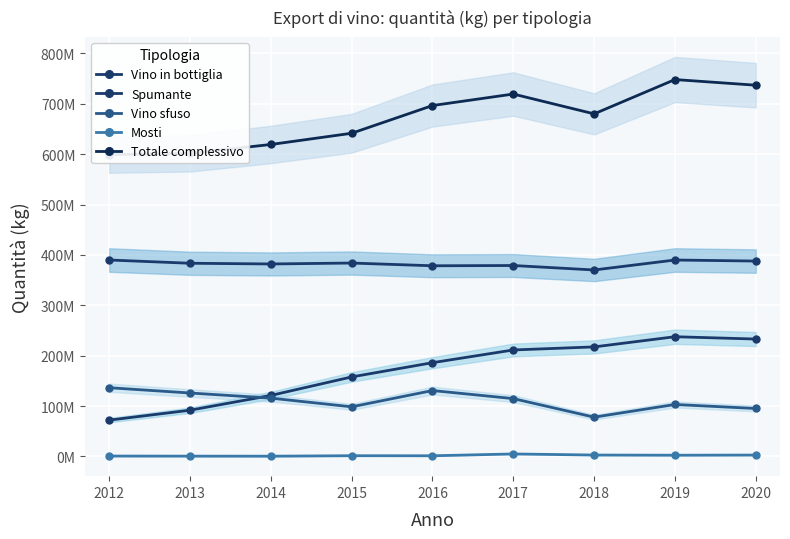

At 2018, list the series in order from smallest to largest.

Mosti, Vino sfuso, Spumante, Vino in bottiglia, Totale complessivo